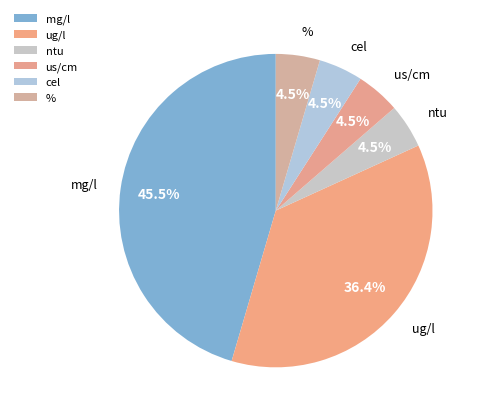

Combined, do cel and mg/l account for over 50%?

No